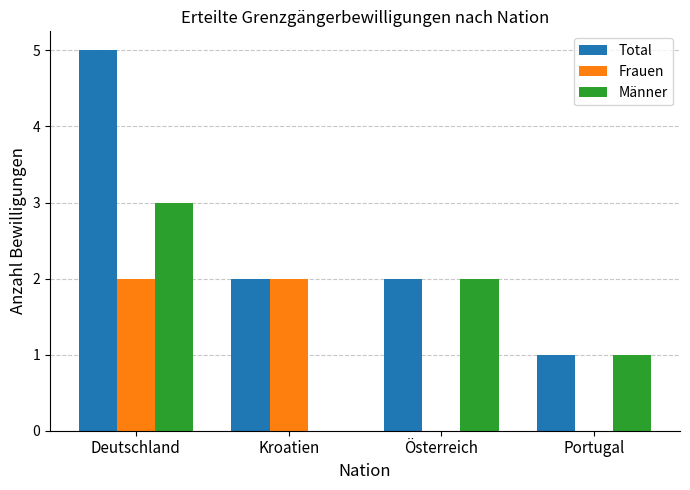

Are the bars grouped side by side (vs. stacked)?

Yes